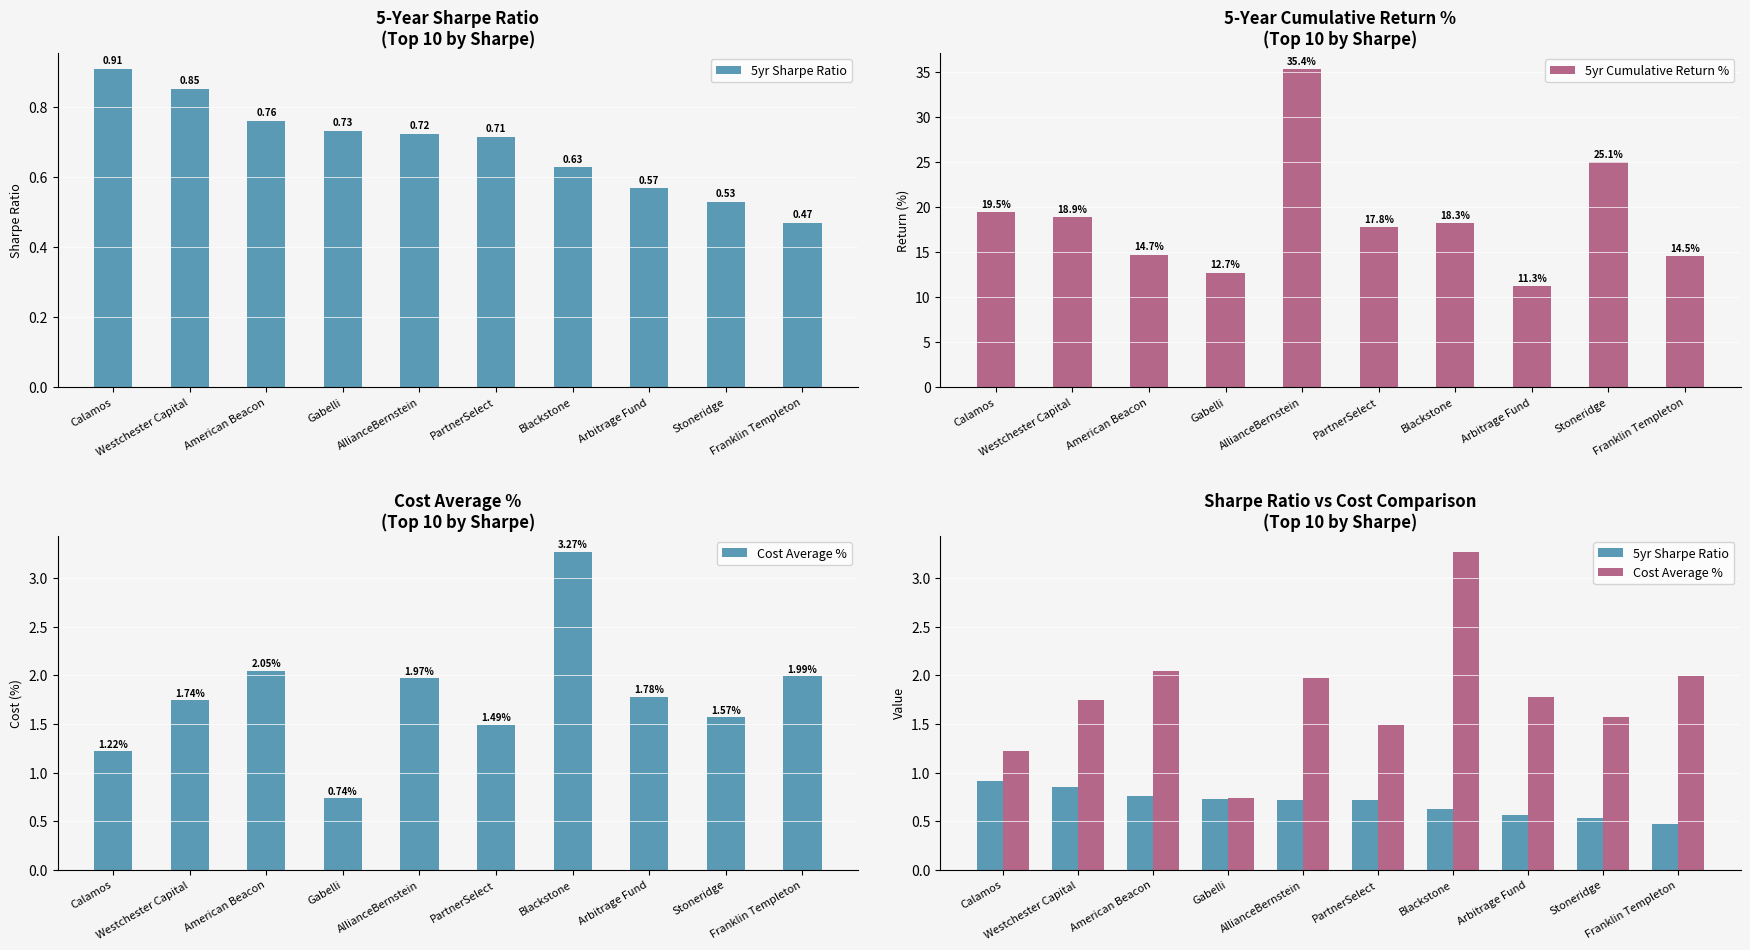

Which series changed the most between American Beacon and AllianceBernstein?

5yr Cumulative Return %